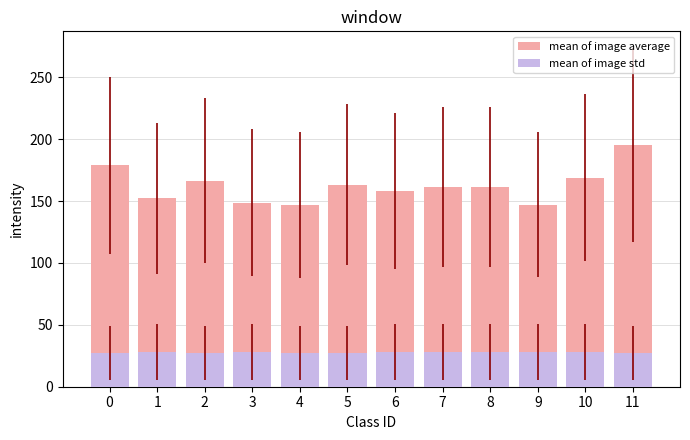

How many values in the mean of image std series exceed 28?

7